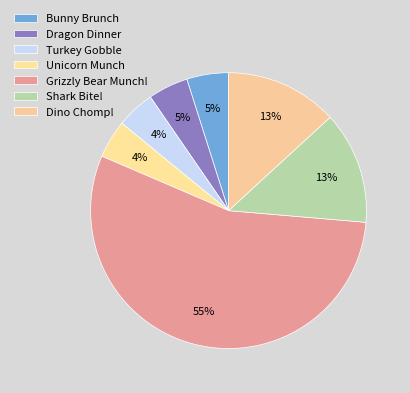

Which slice represents more than half of the pie?

Grizzly Bear Munch!